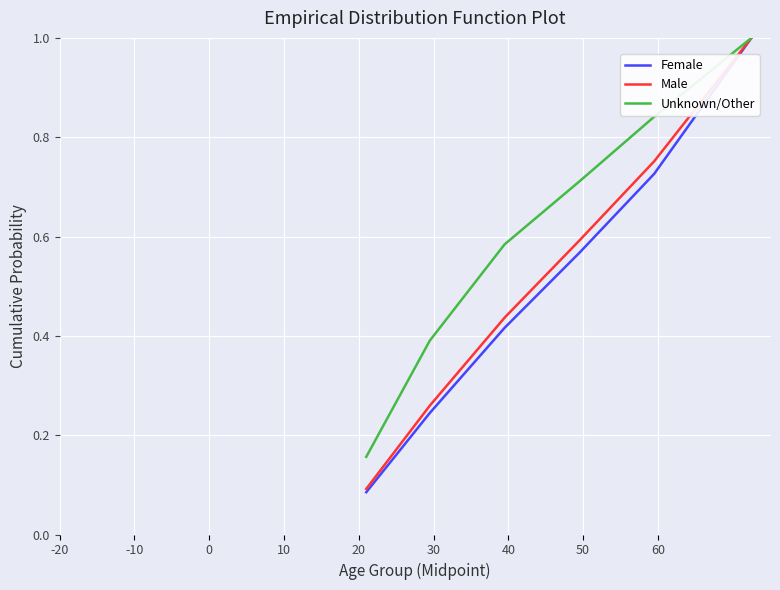

Which series has the largest total across all categories?

Unknown/Other